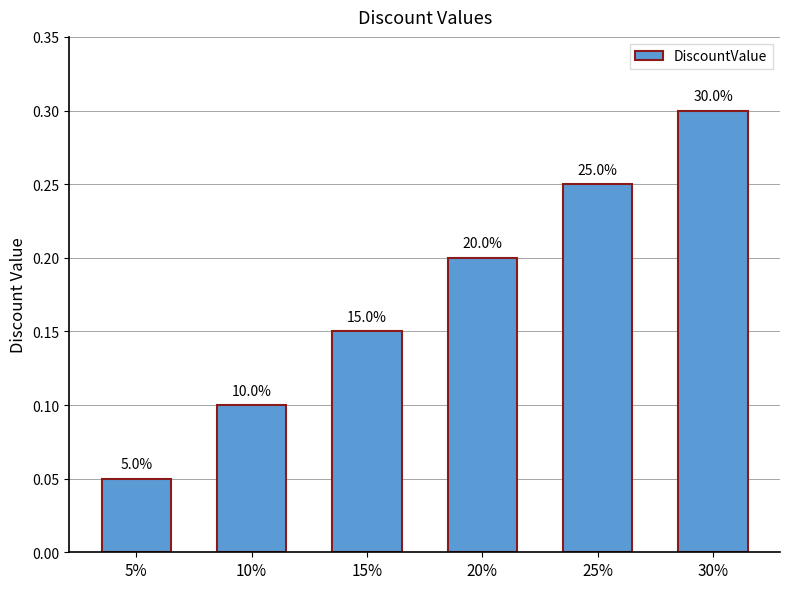

List the labels in order of value, largest first.

30%, 25%, 20%, 15%, 10%, 5%